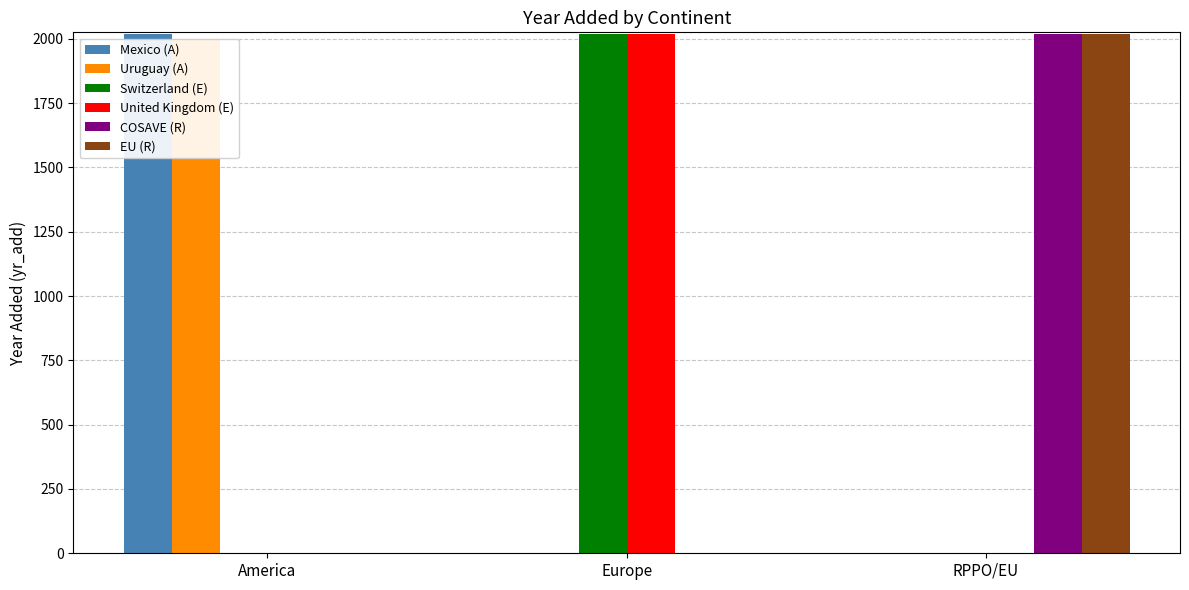

Reading left to right, transcribe all the data shown in this chart.

Mexico (A): America=2018	Europe=0	RPPO/EU=0
Uruguay (A): America=1995	Europe=0	RPPO/EU=0
Switzerland (E): America=0	Europe=2019	RPPO/EU=0
United Kingdom (E): America=0	Europe=2020	RPPO/EU=0
COSAVE (R): America=0	Europe=0	RPPO/EU=2018
EU (R): America=0	Europe=0	RPPO/EU=2019